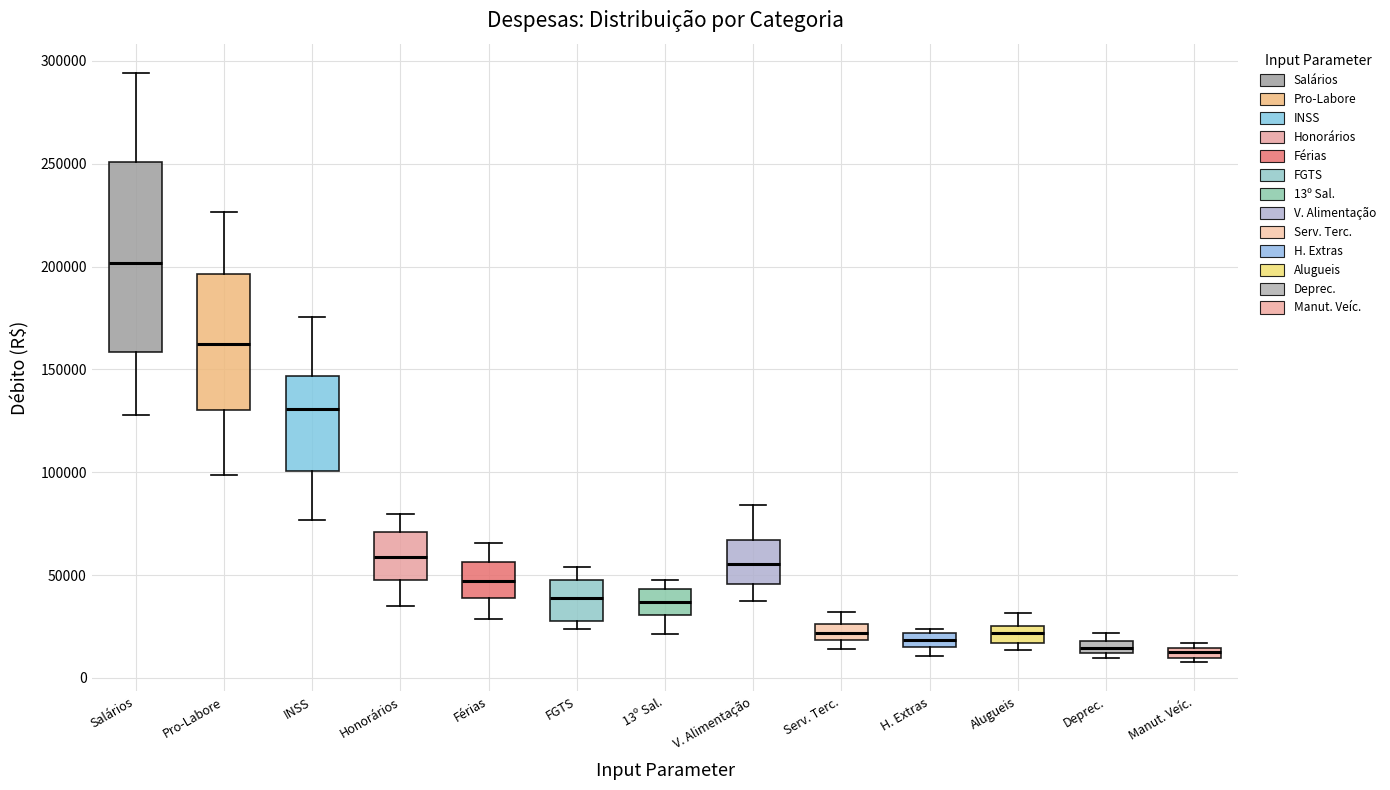

Where does the upper whisker of the box for Alugueis end on the y-axis? The values are not printed on the chart, so give them approximately, as read against the axis.

30000